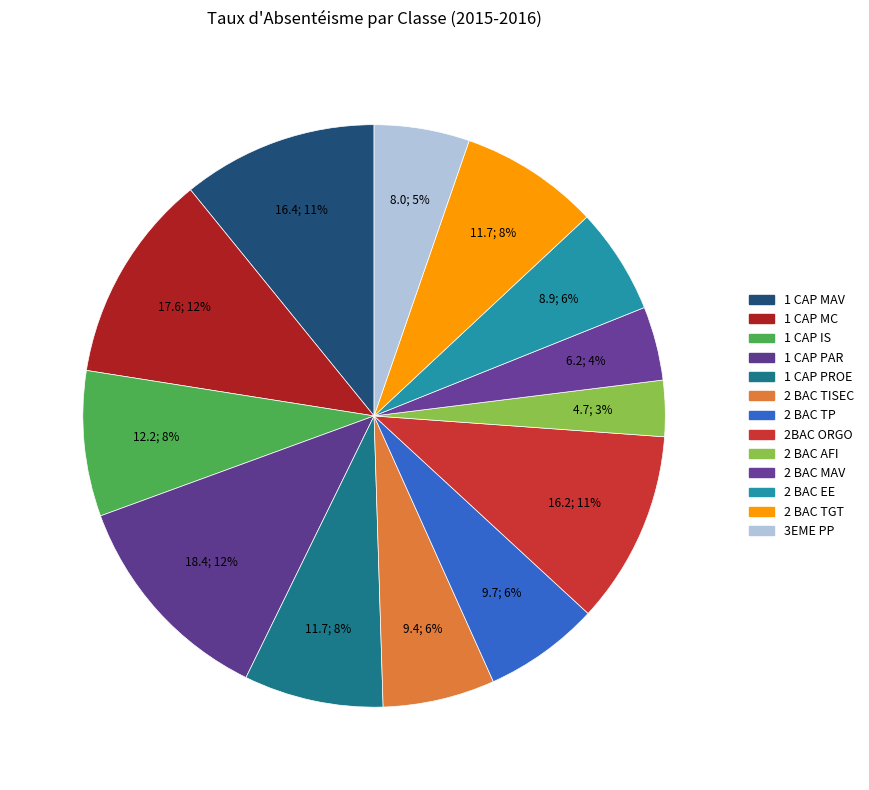

What is the change in value from 1 CAP PAR to 2 BAC EE?

-9.5